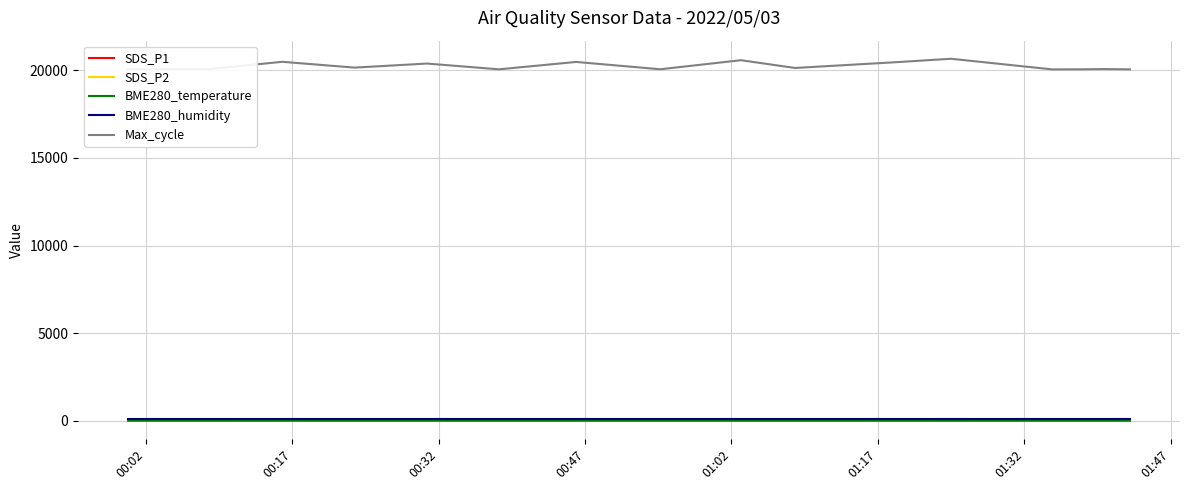

Which series has the widest spread of values?

Max_cycle